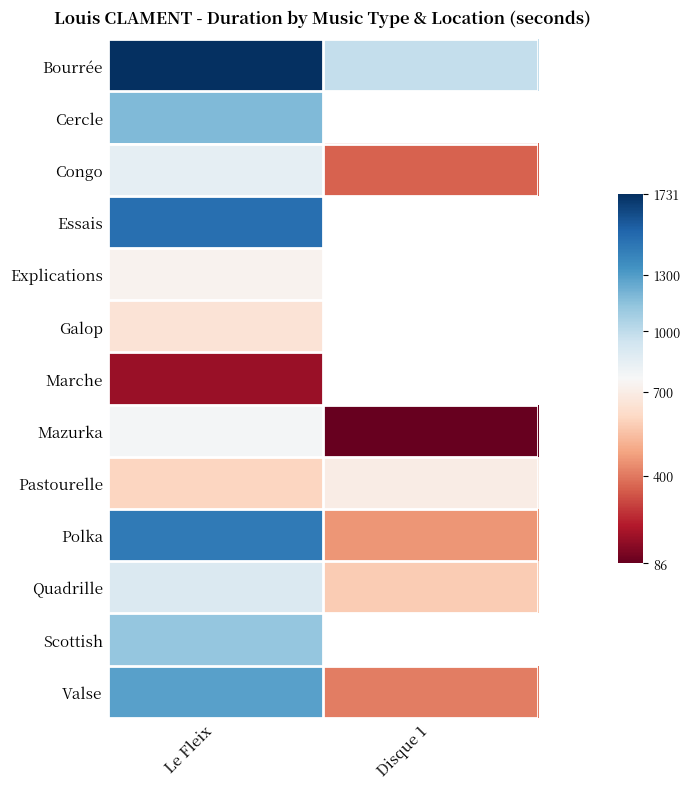

What value does the Mazurka series have at Disque 1?

86.0